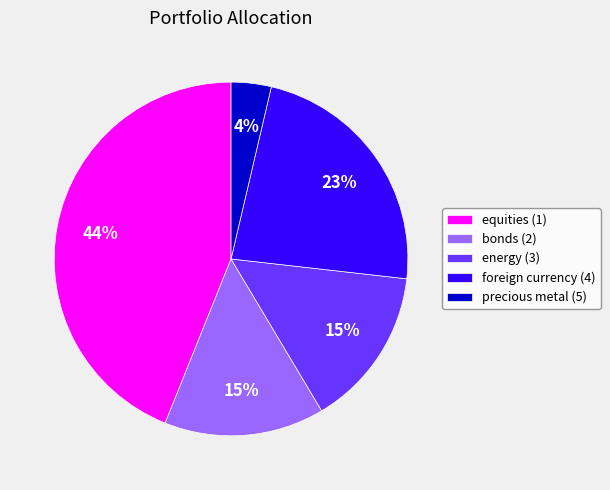

Is there any slice that represents more than half of the pie?

No